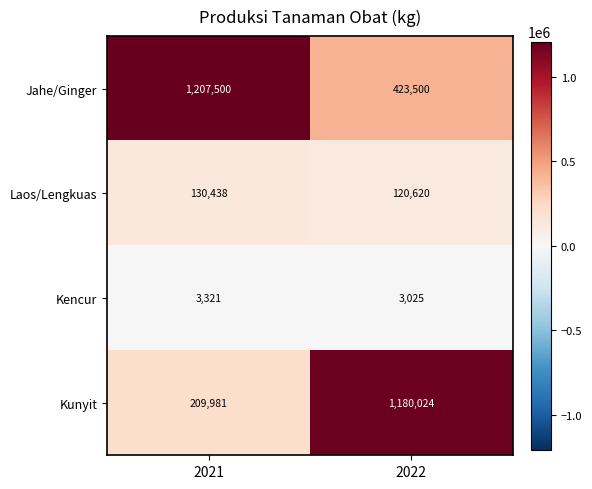

True or false: Laos/Lengkuas has a value of 50997 at 2022.

False